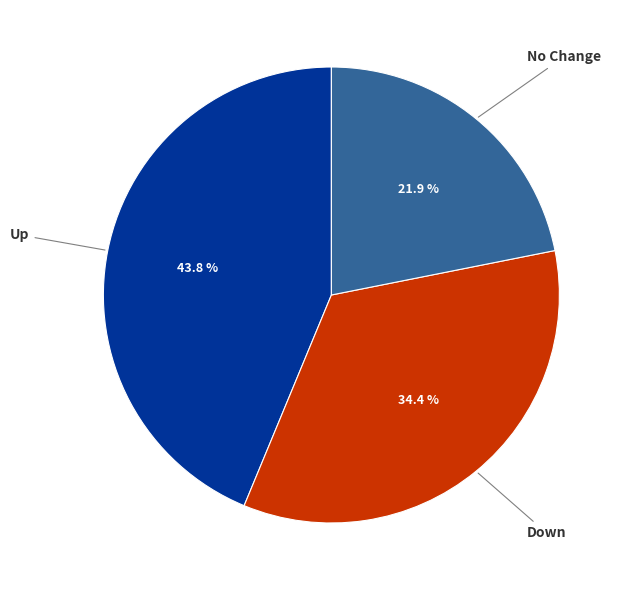

Rank the categories by value from highest to lowest.

Up, Down, No Change